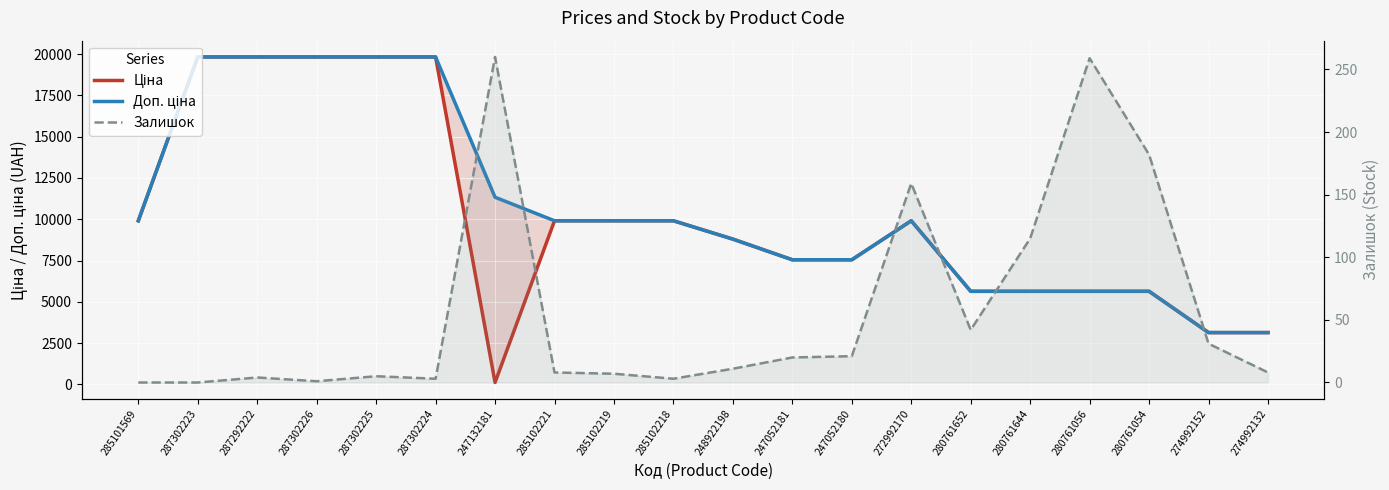

Where does the Ціна series first go above 9908?

285101569